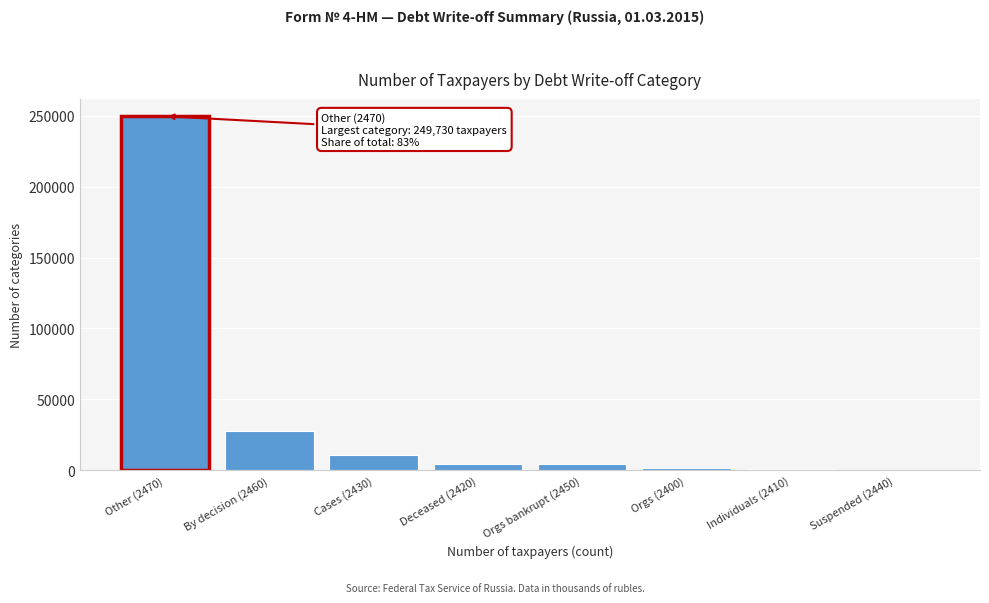

What is the greatest value displayed?

249730